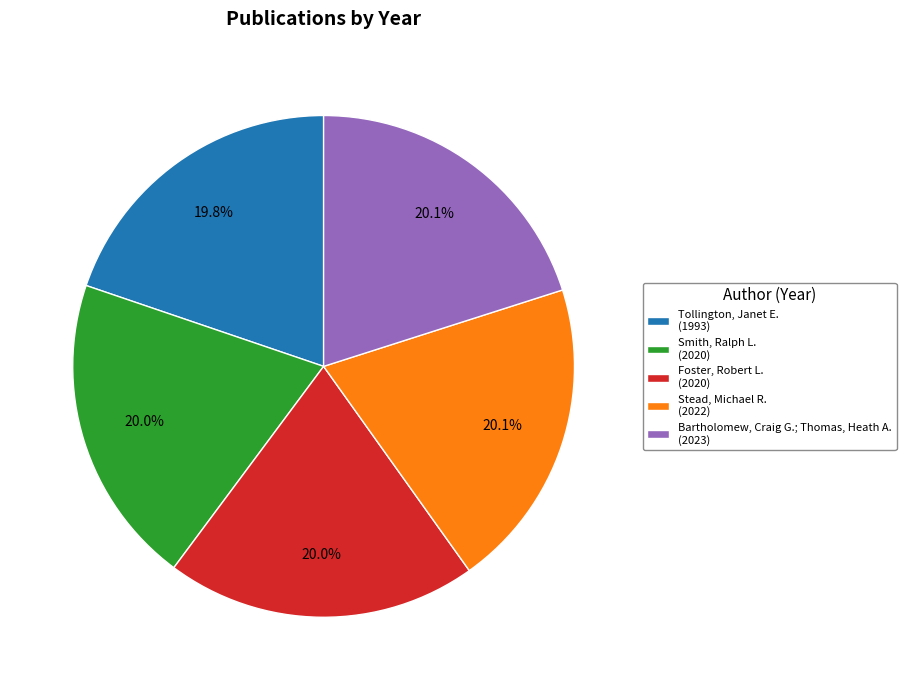

What is the ratio of the value at Tollington, Janet E. (1993) to the value at Bartholomew, Craig G.; Thomas, Heath A. (2023)?

1.0